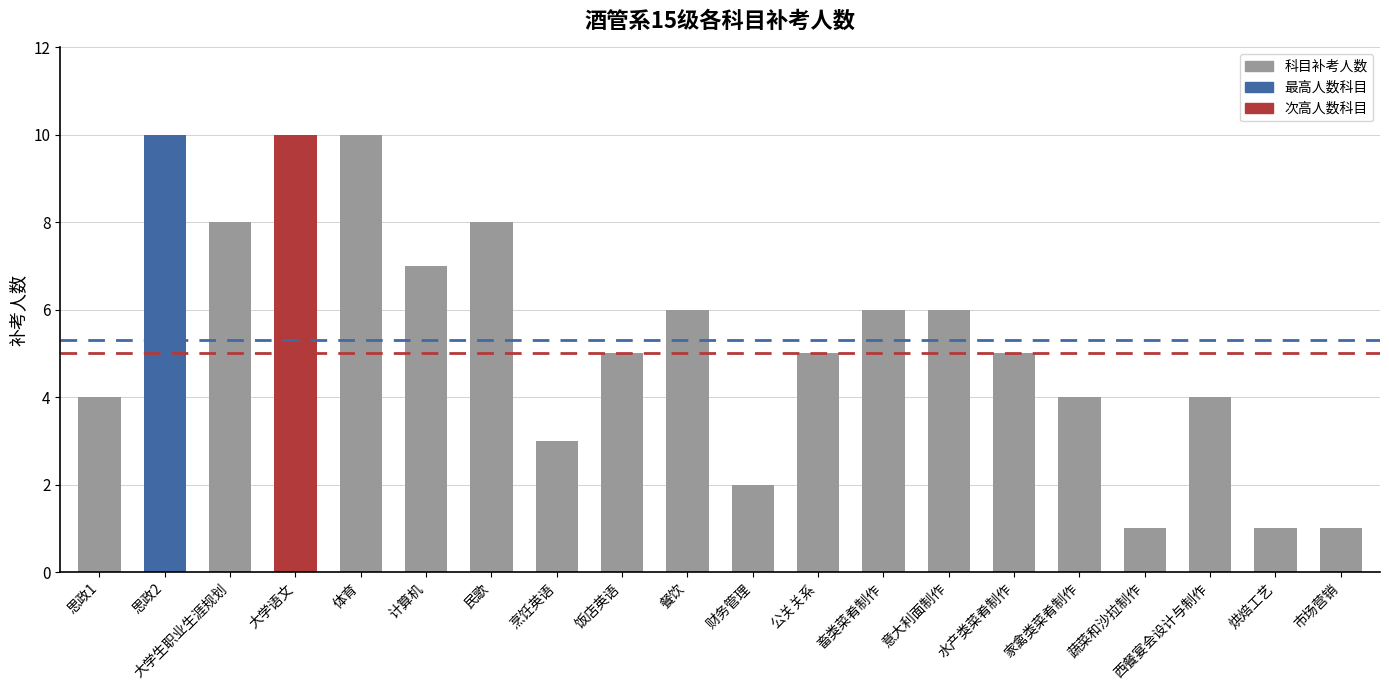

What is the change in value from 思政2 to 大学生职业生涯规划?

-2